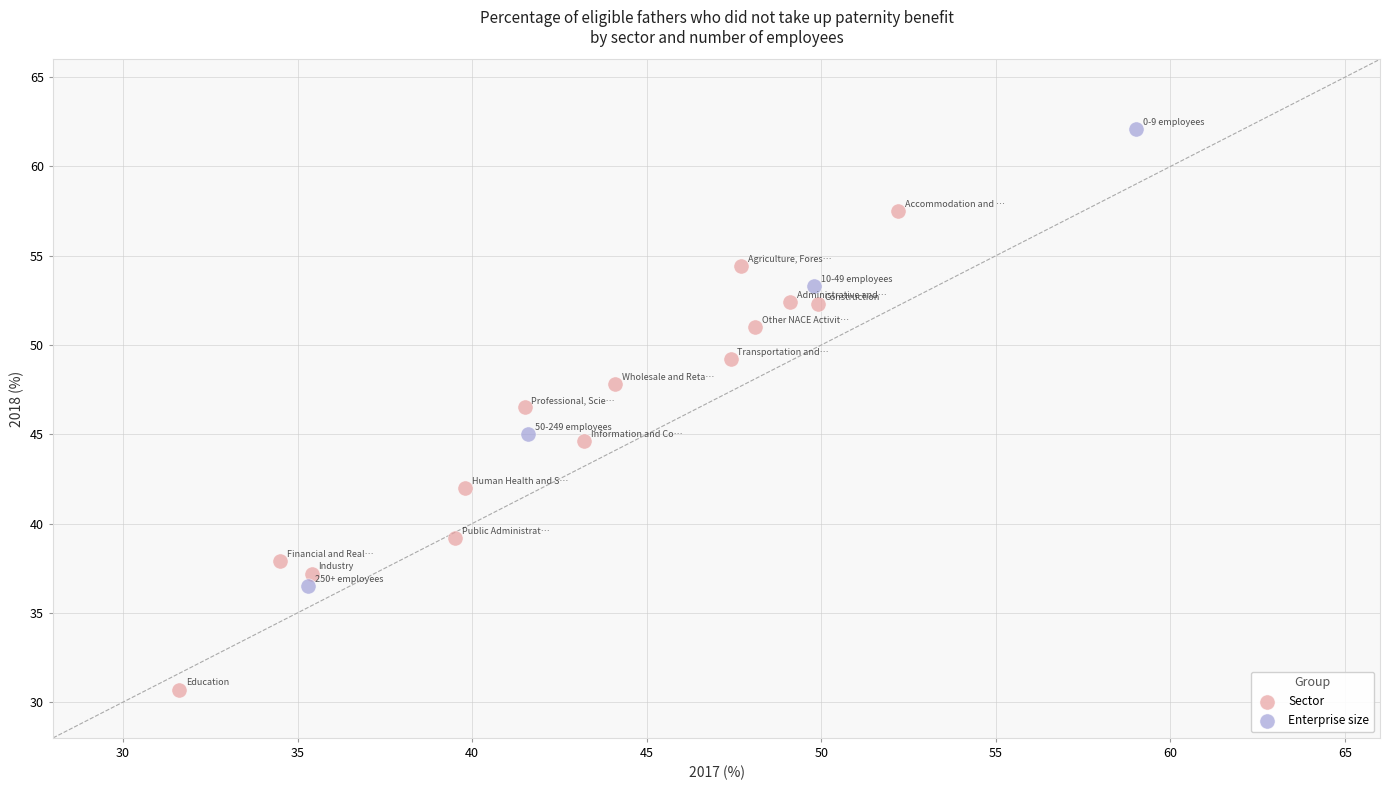

Which series contains the lowest Y value?

Sector